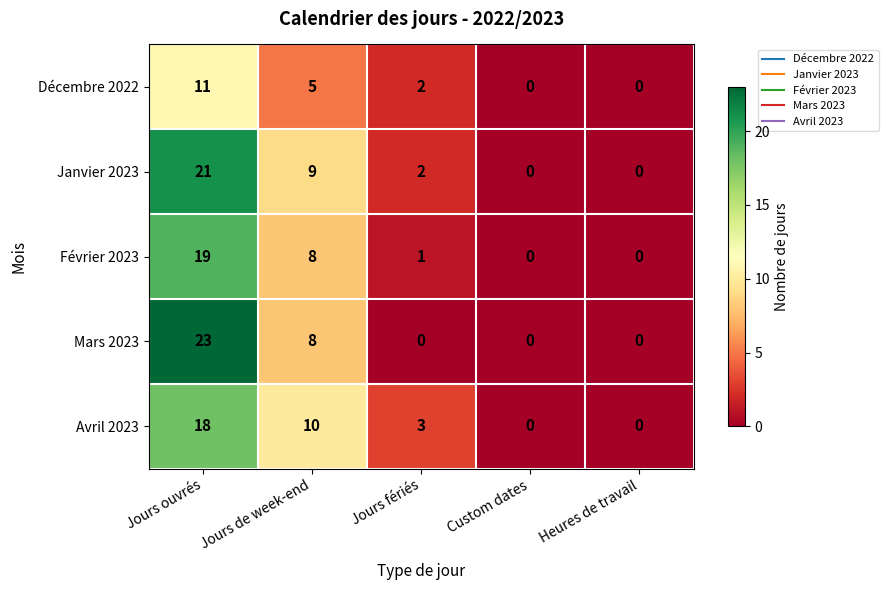

Which series has the widest spread of values?

Mars 2023